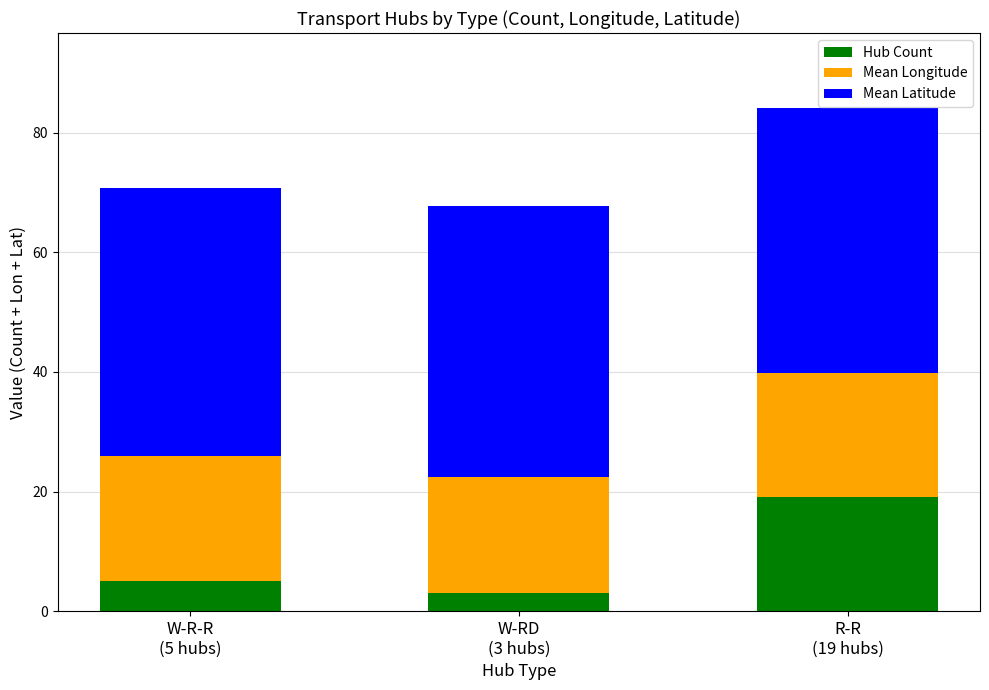

What is the highest value of the Hub Count series?

19.0